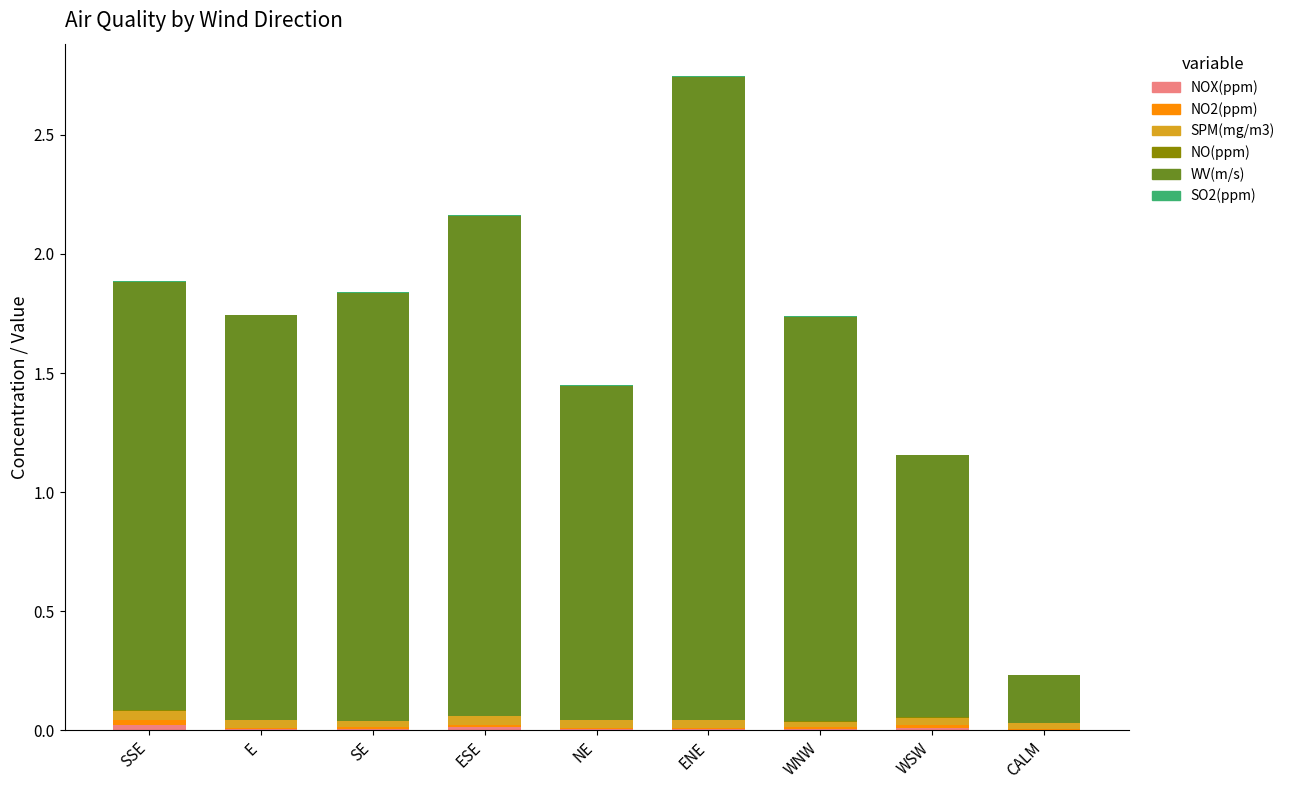

Does the chart contain stacked bars?

Yes